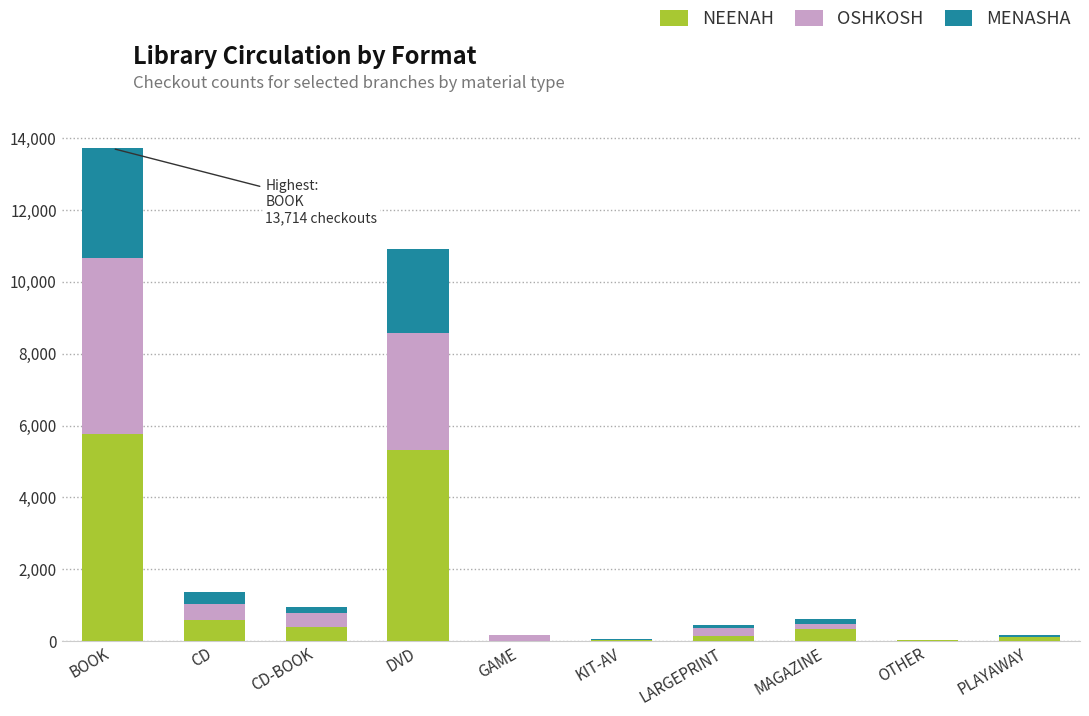

At which category is the sum across all series the highest?

BOOK